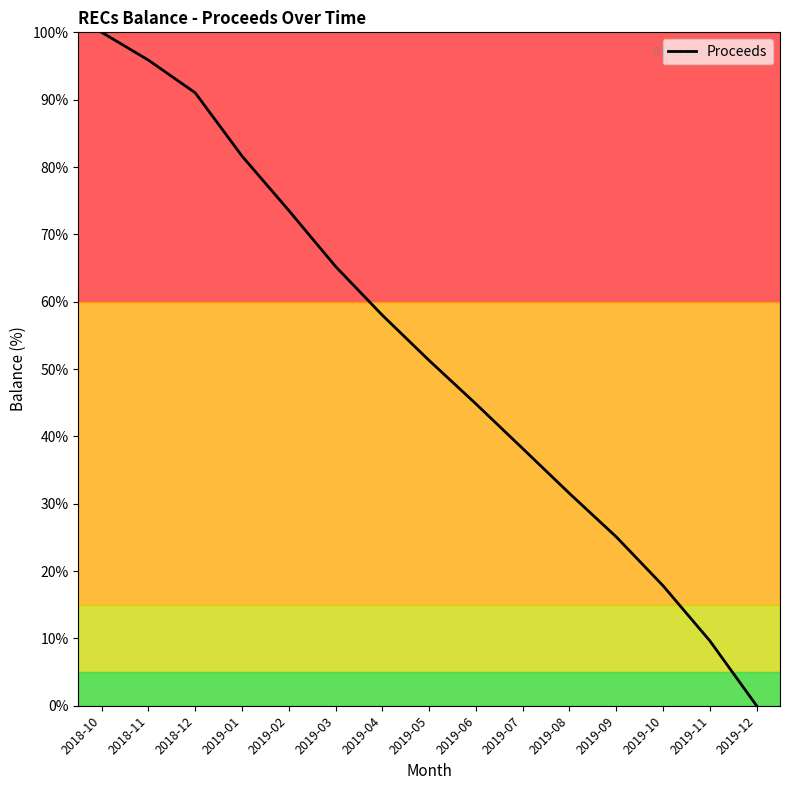

Which label corresponds to the smallest value in the chart?

2019-12